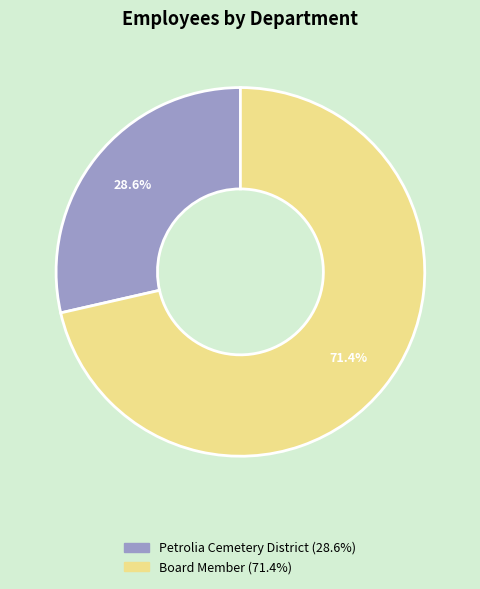

What is the ratio of the value at Petrolia Cemetery District to the value at Board Member?

0.4